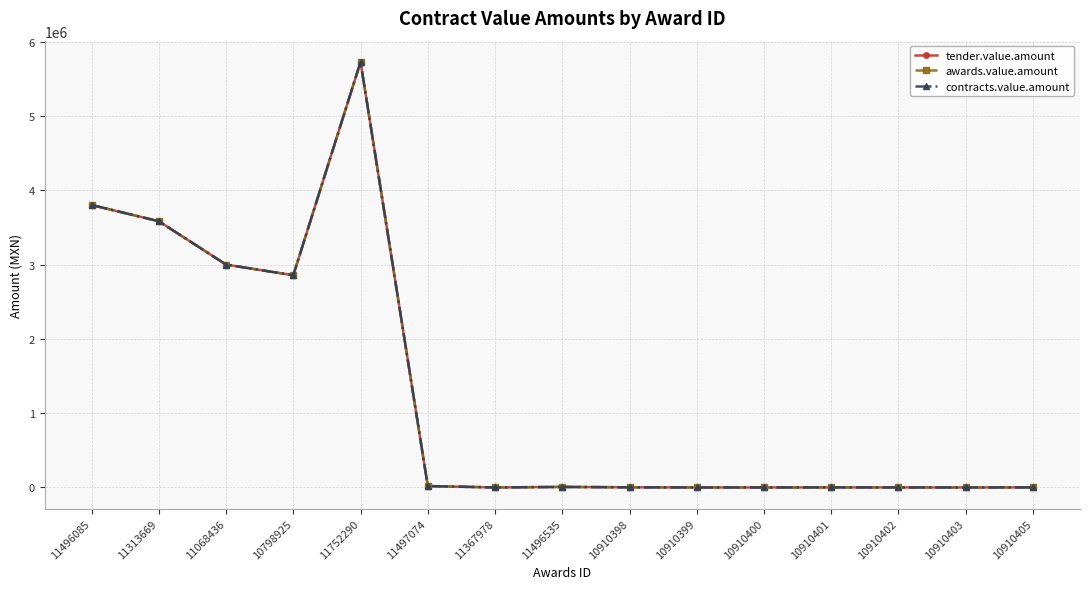

What is the average value of the contracts.value.amount series?

1266951.8